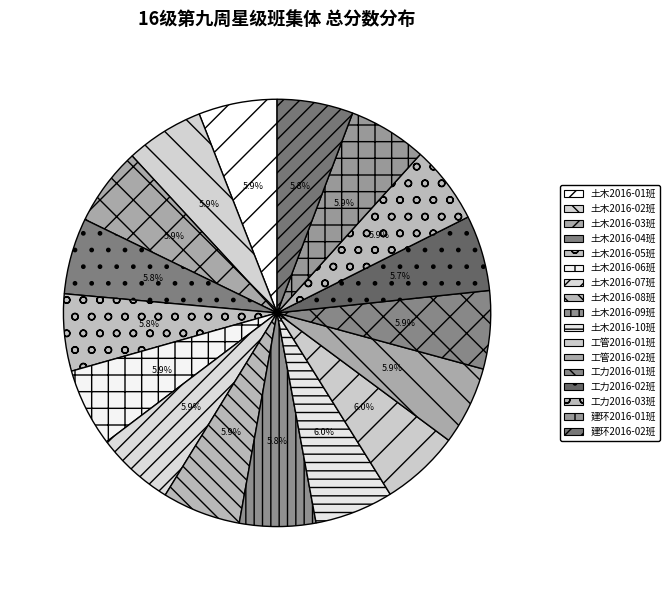

Count the number of slices in the pie.

17